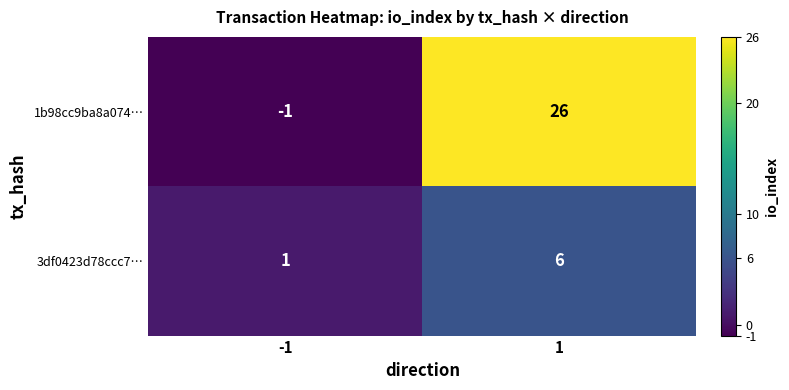

Reading left to right, transcribe all the data shown in this chart.

1b98cc9ba8a074…: -1=-1	1=26
3df0423d78ccc7…: -1=1	1=6